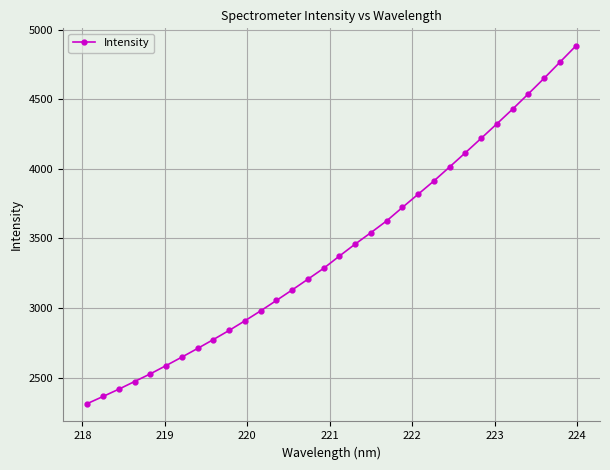

What is the sum of all values?

109617.0